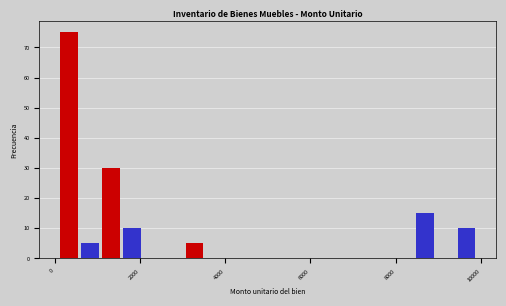

Read against the x-axis, roughly where is the centre of the tallest bar?

400